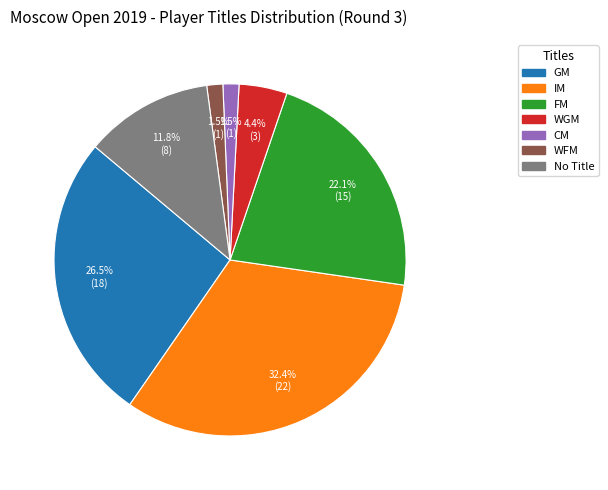

To the nearest percent, what is the average slice percentage?

14%